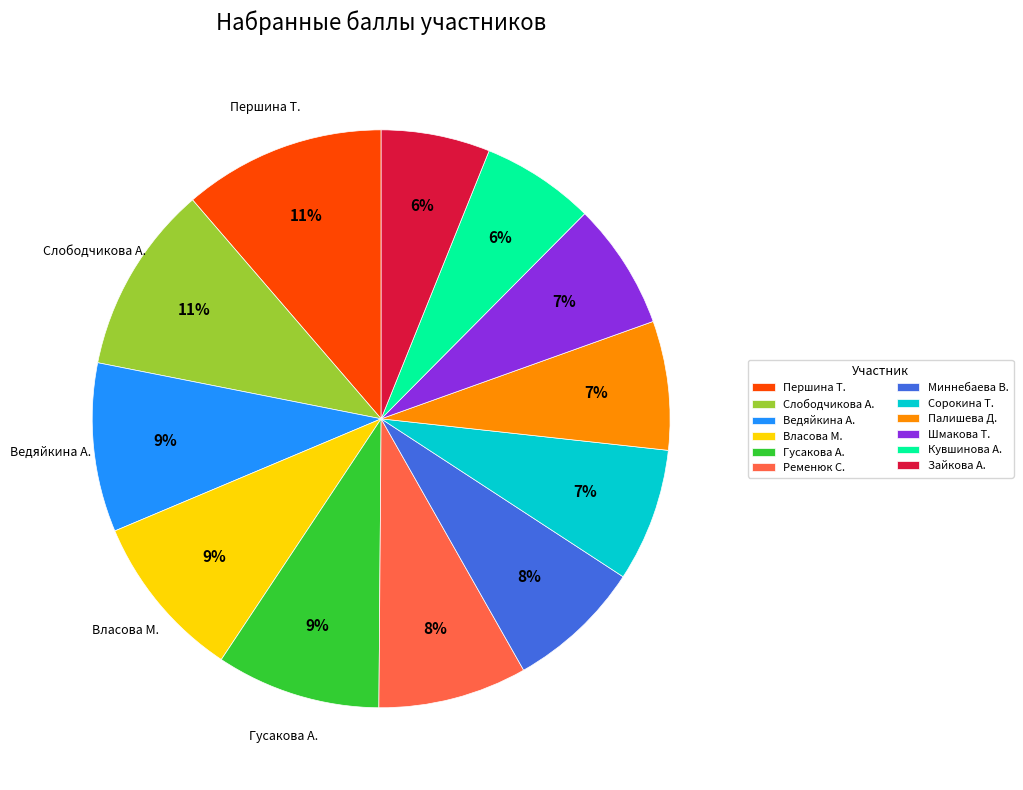

To the nearest percent, what is the combined percentage of Ременюк С. and Слободчикова А.?

19%